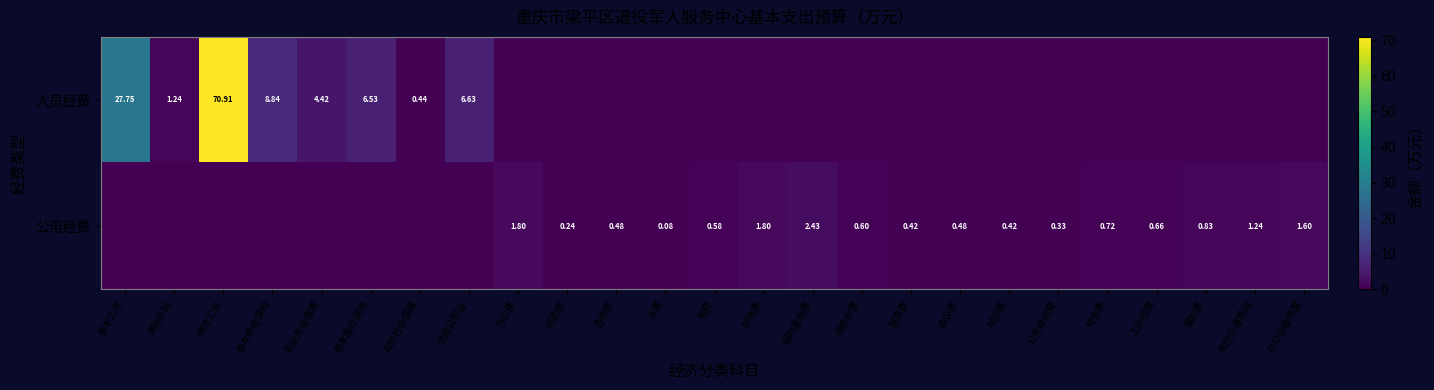

What is the sum of all 人员经费 values?

126.8